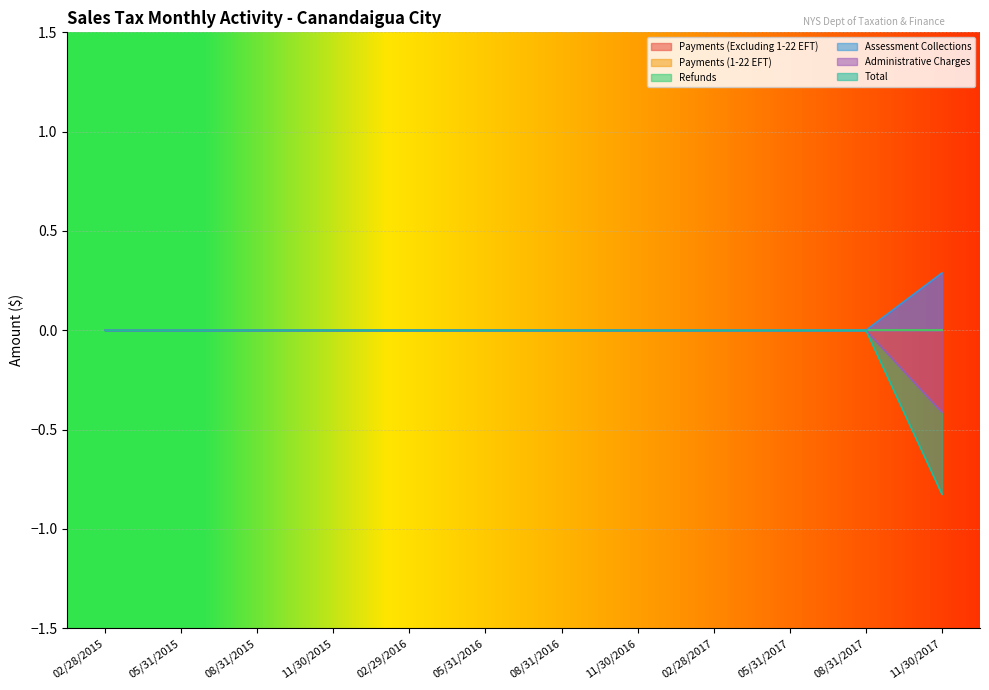

Does the chart display data point markers on the line(s)?

No